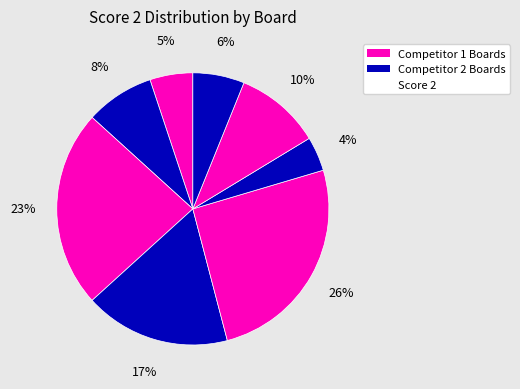

How many slices are in this pie chart?

8